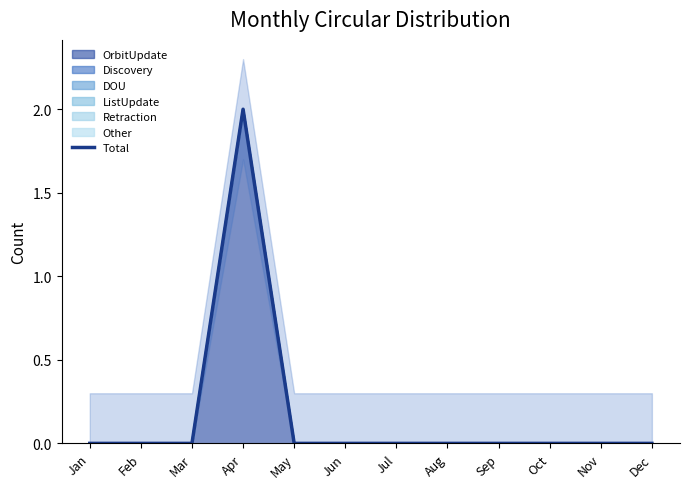

True or false: the data shows 0 at Aug.

True